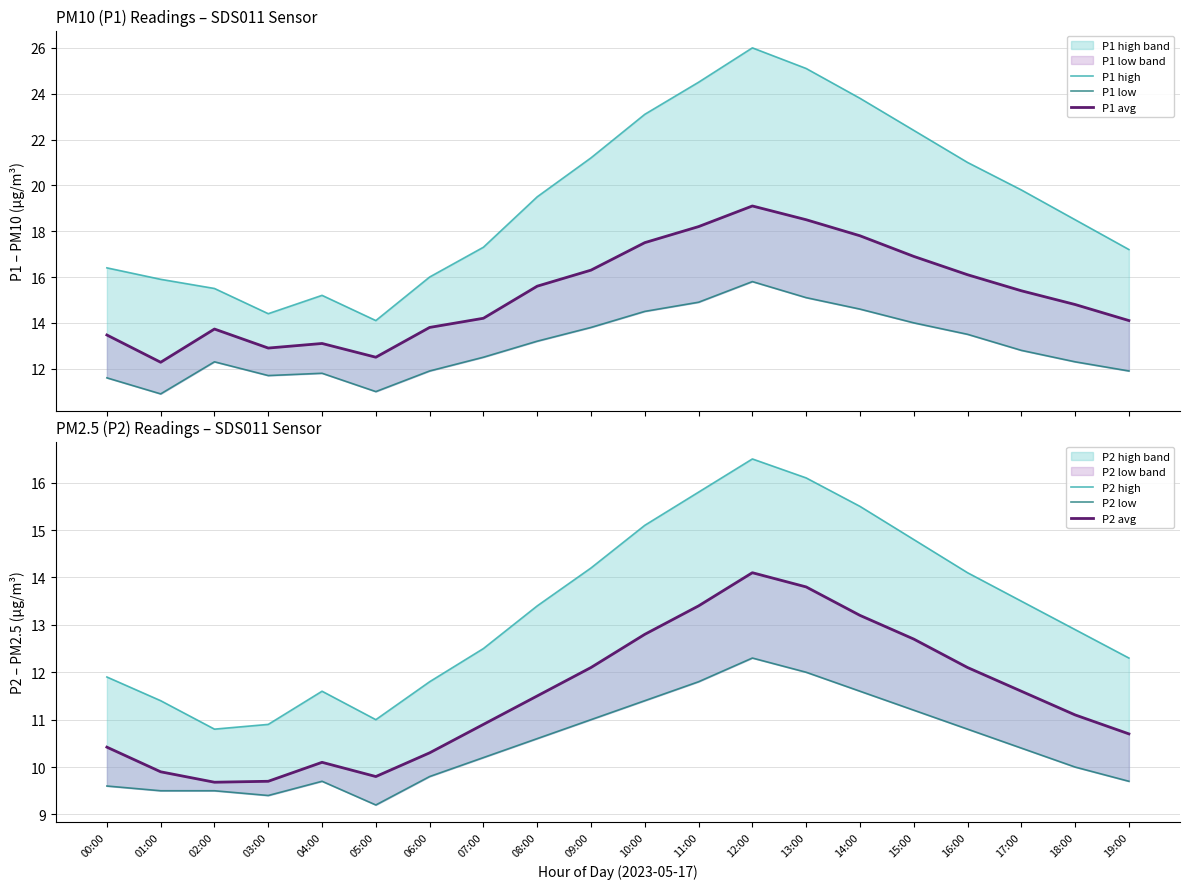

Reading left to right, what are all the values shown in this chart?

P1 high: 00:00=16.4	01:00=15.9	02:00=15.5	03:00=14.4	04:00=15.2	05:00=14.1	06:00=16.0	07:00=17.3	08:00=19.5	09:00=21.2	10:00=23.1	11:00=24.5	12:00=26.0	13:00=25.1	14:00=23.8	15:00=22.4	16:00=21.0	17:00=19.8	18:00=18.5	19:00=17.2
P1 low: 00:00=11.6	01:00=10.9	02:00=12.3	03:00=11.7	04:00=11.8	05:00=11.0	06:00=11.9	07:00=12.5	08:00=13.2	09:00=13.8	10:00=14.5	11:00=14.9	12:00=15.8	13:00=15.1	14:00=14.6	15:00=14.0	16:00=13.5	17:00=12.8	18:00=12.3	19:00=11.9
P1 avg: 00:00=13.5	01:00=12.3	02:00=13.7	03:00=12.9	04:00=13.1	05:00=12.5	06:00=13.8	07:00=14.2	08:00=15.6	09:00=16.3	10:00=17.5	11:00=18.2	12:00=19.1	13:00=18.5	14:00=17.8	15:00=16.9	16:00=16.1	17:00=15.4	18:00=14.8	19:00=14.1
P2 high: 00:00=11.9	01:00=11.4	02:00=10.8	03:00=10.9	04:00=11.6	05:00=11.0	06:00=11.8	07:00=12.5	08:00=13.4	09:00=14.2	10:00=15.1	11:00=15.8	12:00=16.5	13:00=16.1	14:00=15.5	15:00=14.8	16:00=14.1	17:00=13.5	18:00=12.9	19:00=12.3
P2 low: 00:00=9.6	01:00=9.5	02:00=9.5	03:00=9.4	04:00=9.7	05:00=9.2	06:00=9.8	07:00=10.2	08:00=10.6	09:00=11.0	10:00=11.4	11:00=11.8	12:00=12.3	13:00=12.0	14:00=11.6	15:00=11.2	16:00=10.8	17:00=10.4	18:00=10.0	19:00=9.7
P2 avg: 00:00=10.4	01:00=9.9	02:00=9.7	03:00=9.7	04:00=10.1	05:00=9.8	06:00=10.3	07:00=10.9	08:00=11.5	09:00=12.1	10:00=12.8	11:00=13.4	12:00=14.1	13:00=13.8	14:00=13.2	15:00=12.7	16:00=12.1	17:00=11.6	18:00=11.1	19:00=10.7